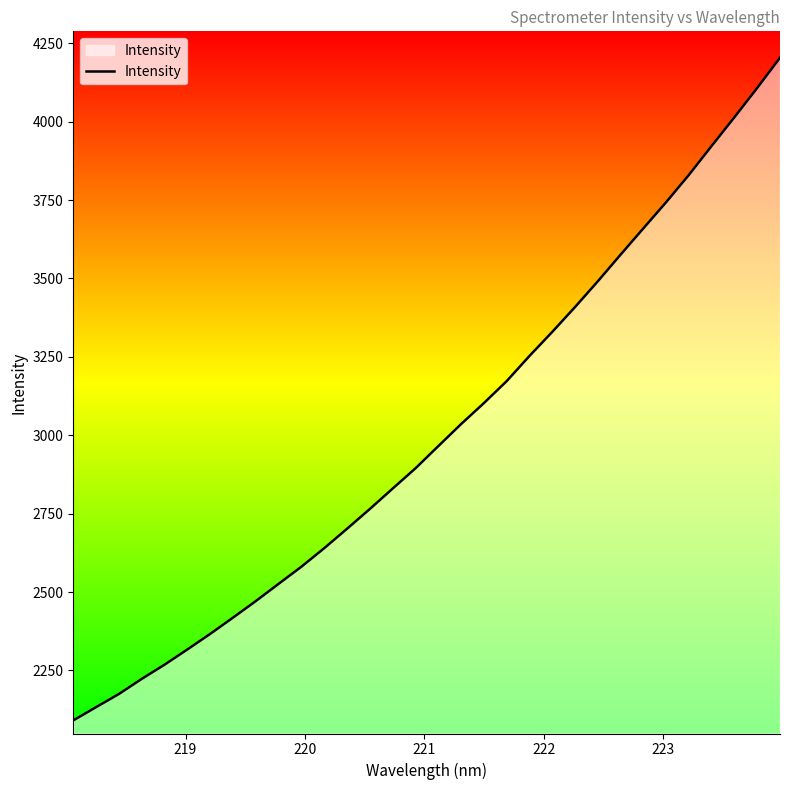

How many lines are shown in the chart?

1